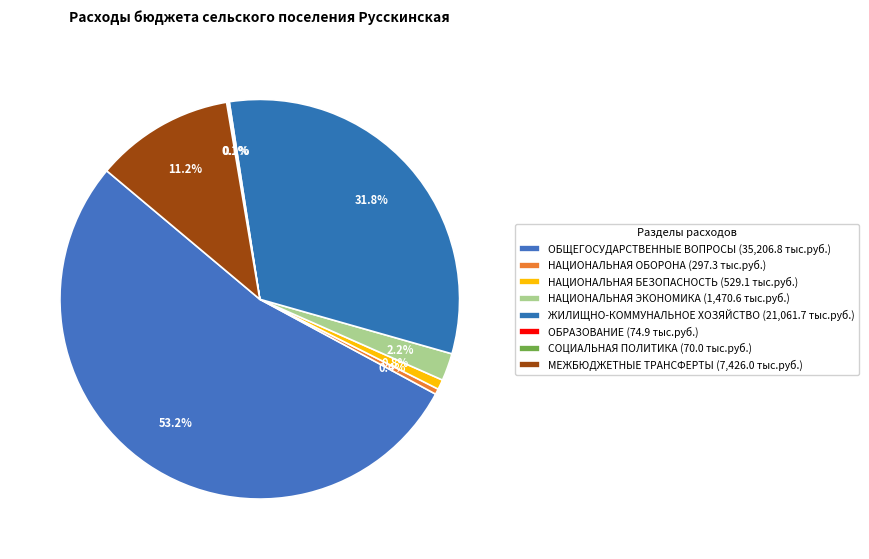

Which category accounts for the majority?

ОБЩЕГОСУДАРСТВЕННЫЕ ВОПРОСЫ